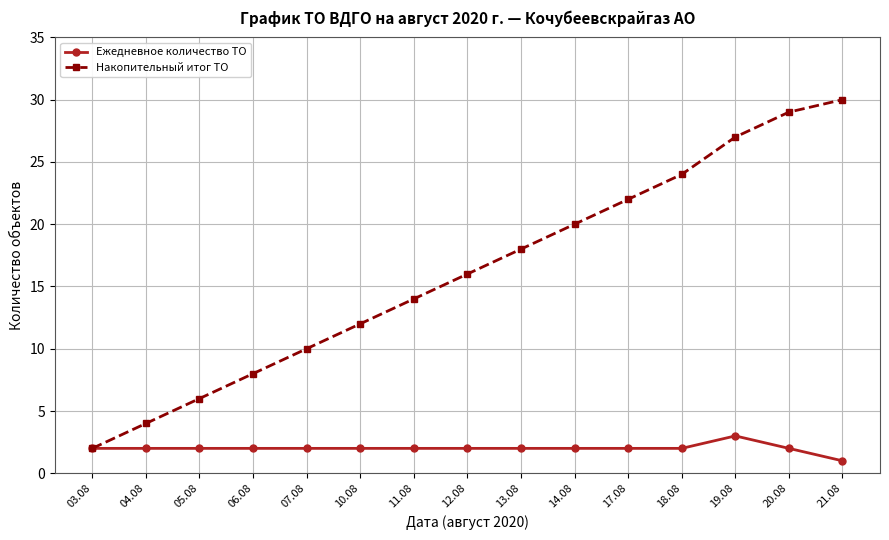

The Накопительный итог ТО series shows 5 at 06.08. True or false?

False